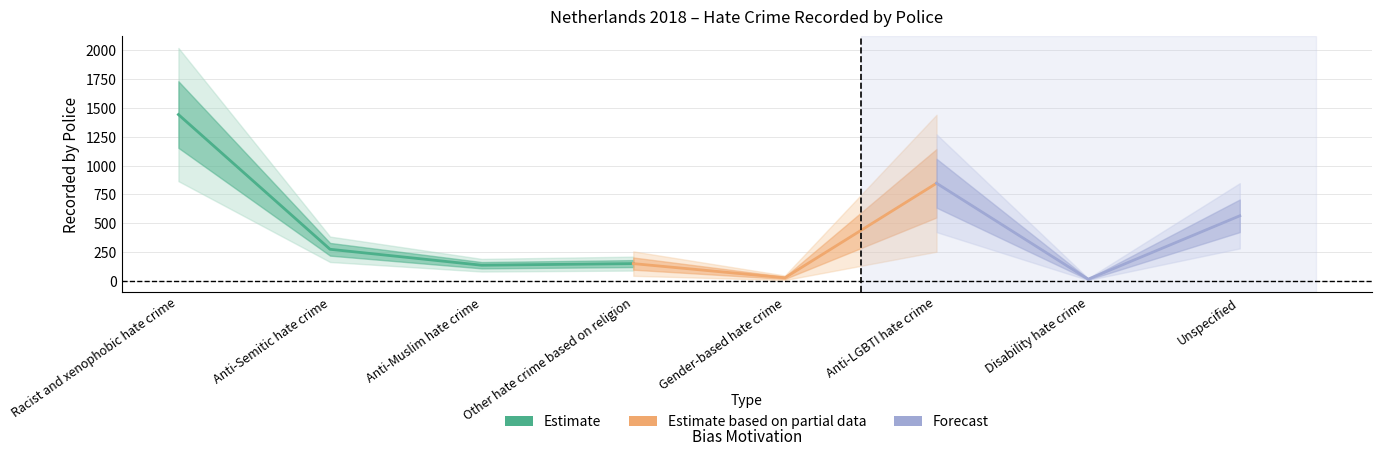

Is it true that the value at Racist and xenophobic hate crime is 437?

False